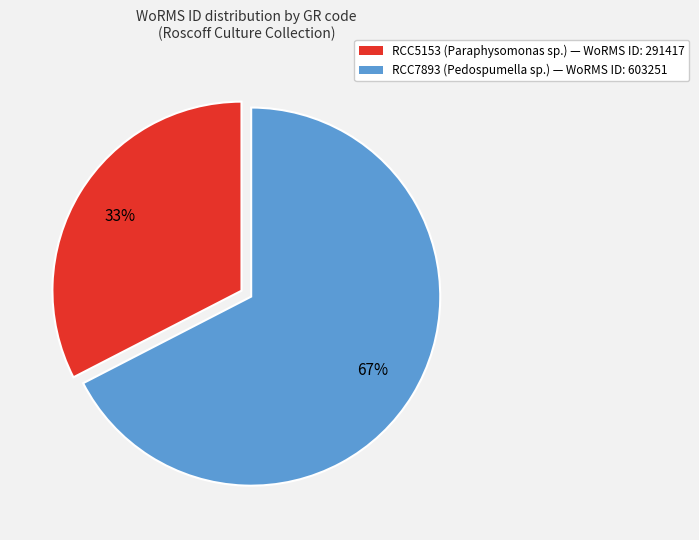

To the nearest percent, what is the combined percentage of RCC7893 (Pedospumella sp.) — WoRMS ID: 603251 and RCC5153 (Paraphysomonas sp.) — WoRMS ID: 291417?

100%